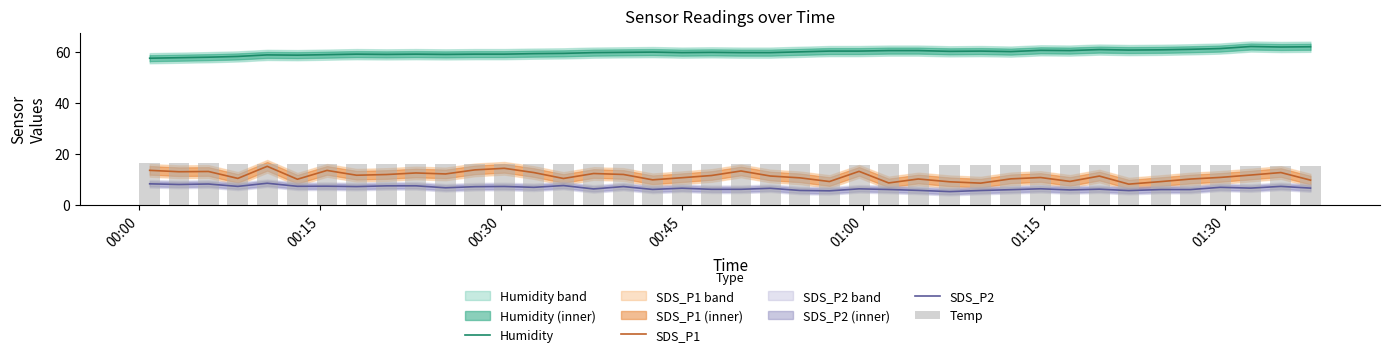

What is the minimum value for Humidity?

57.6